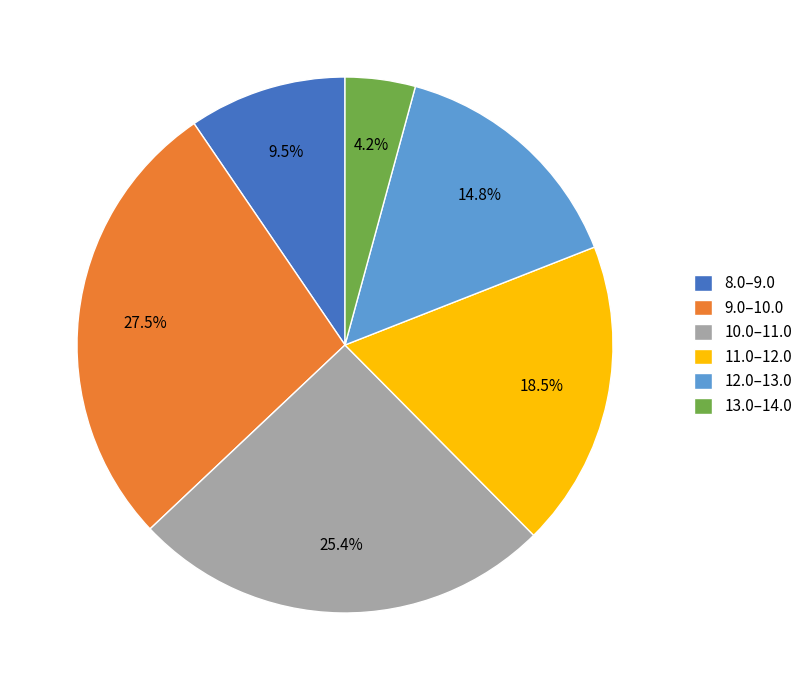

What is the largest slice in the pie chart?

9.0–10.0